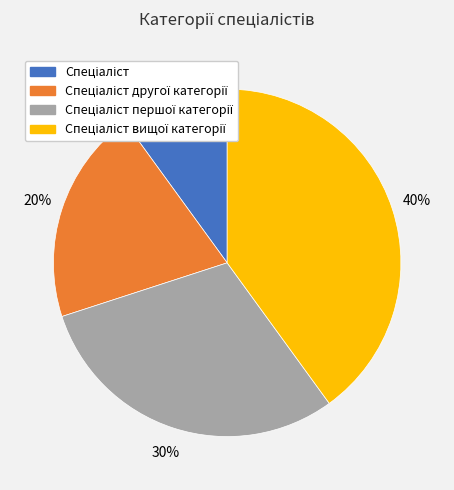

To the nearest percent, what is the difference between the largest and smallest slice percentages?

30%